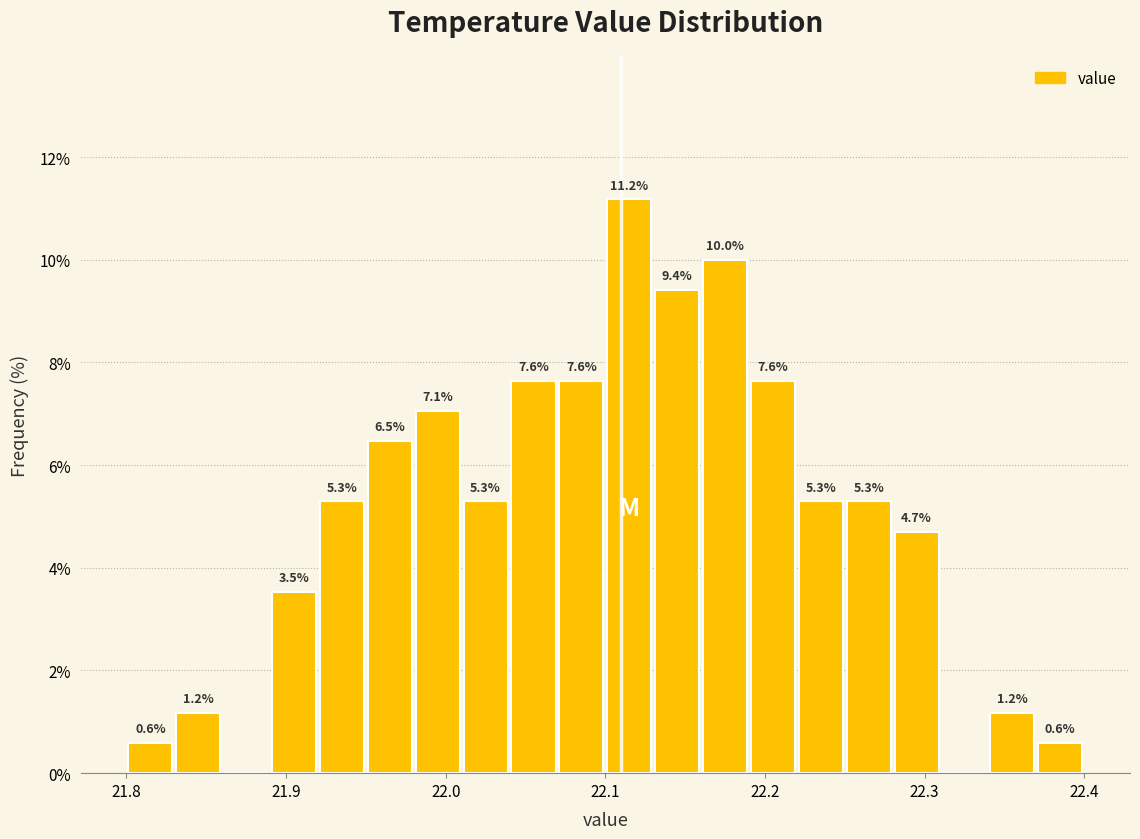

Read against the x-axis, roughly where is the centre of the tallest bar?

22.12